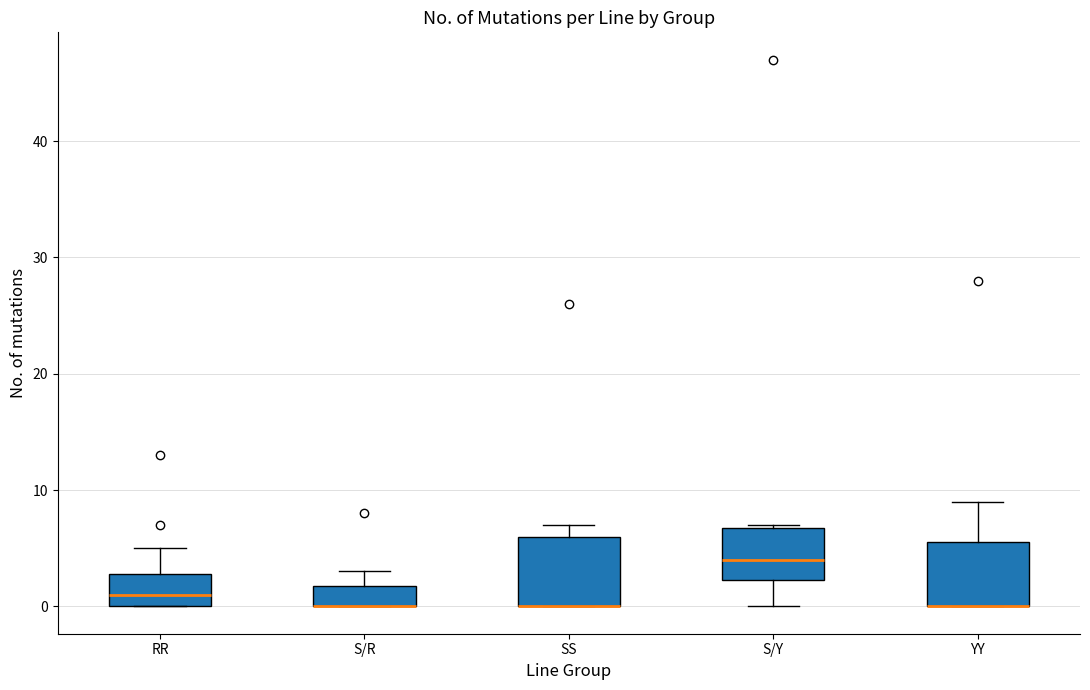

Where is the upper edge of the box for S/R on the y-axis? The values are not printed on the chart, so give them approximately, as read against the axis.

2